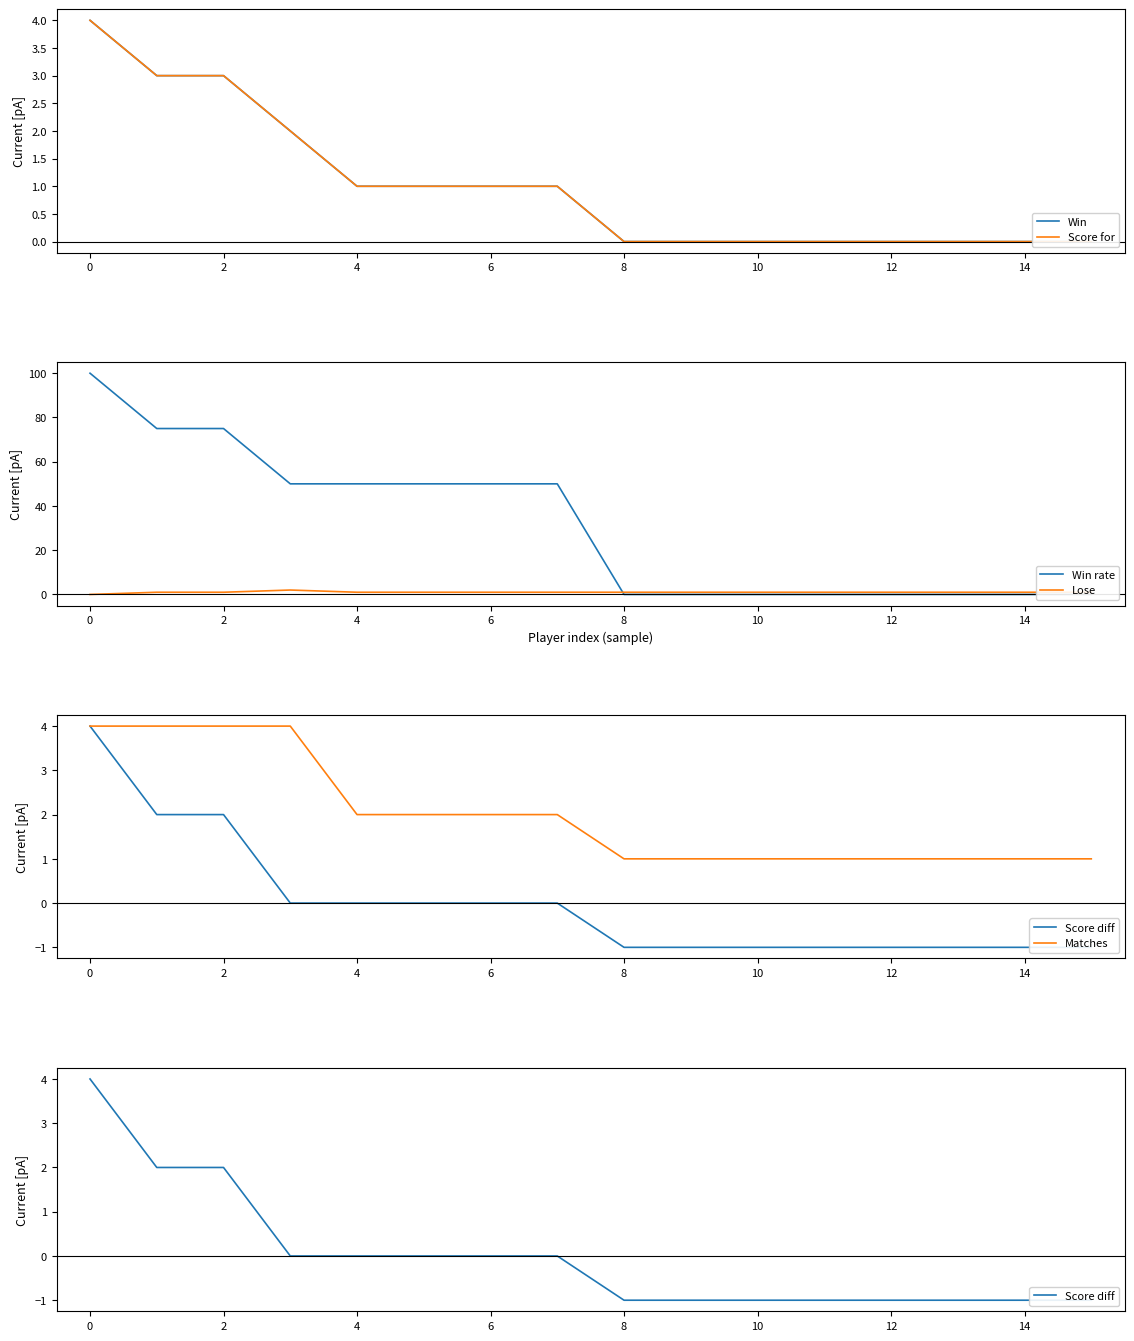

The Matches series shows 2 at 15. True or false?

False